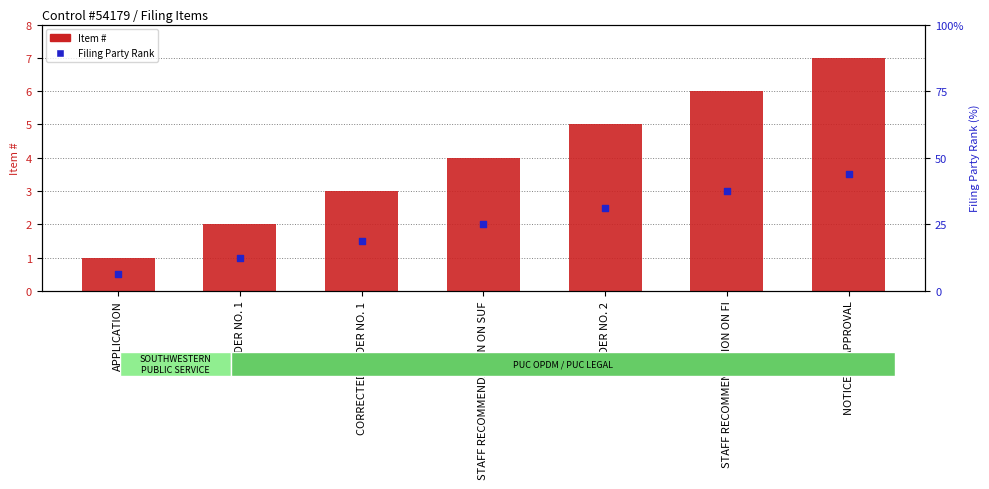

What is the total value across all series at ORDER NO. 1?

3.0